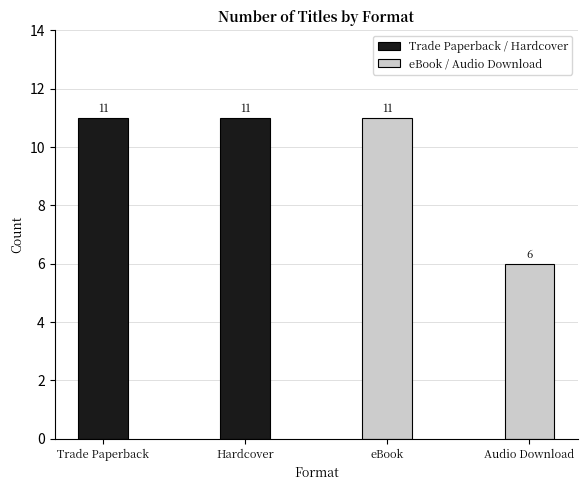

At which category does the chart reach its peak across all series?

Trade Paperback